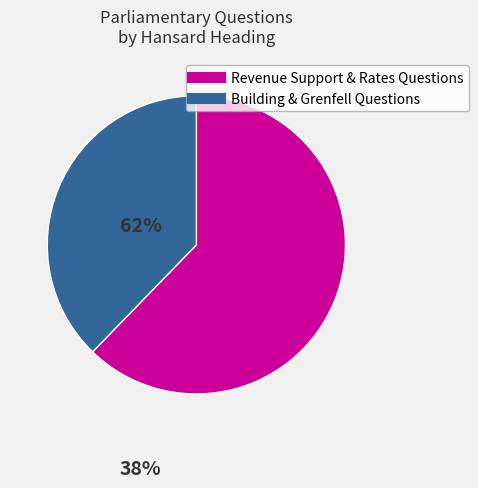

Does any single category account for the majority?

Yes